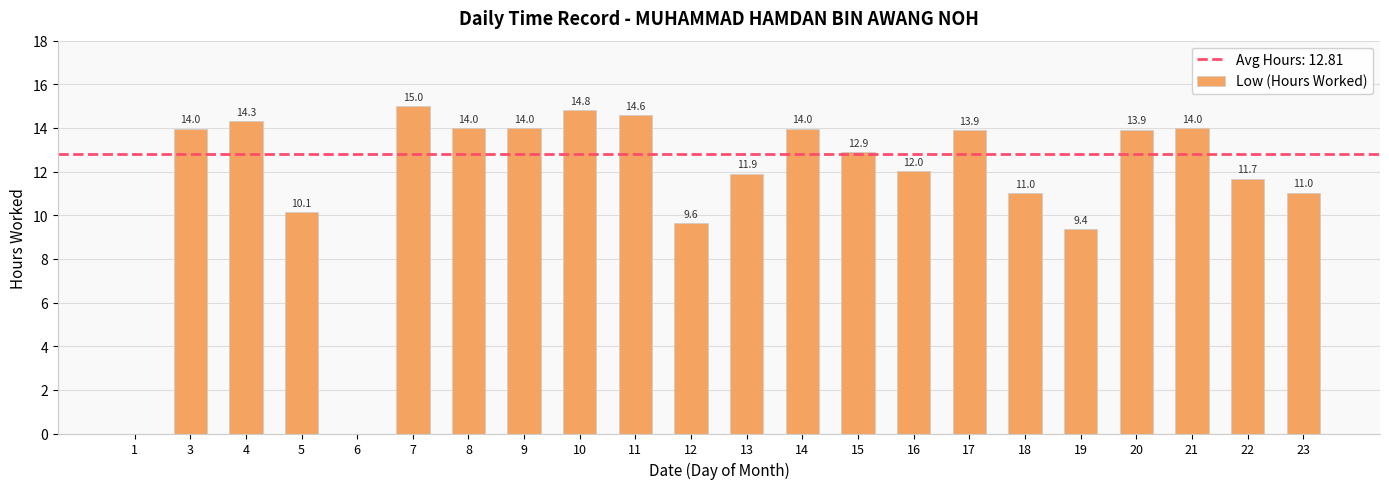

What is the sum of the values at 1 and 21?

14.0